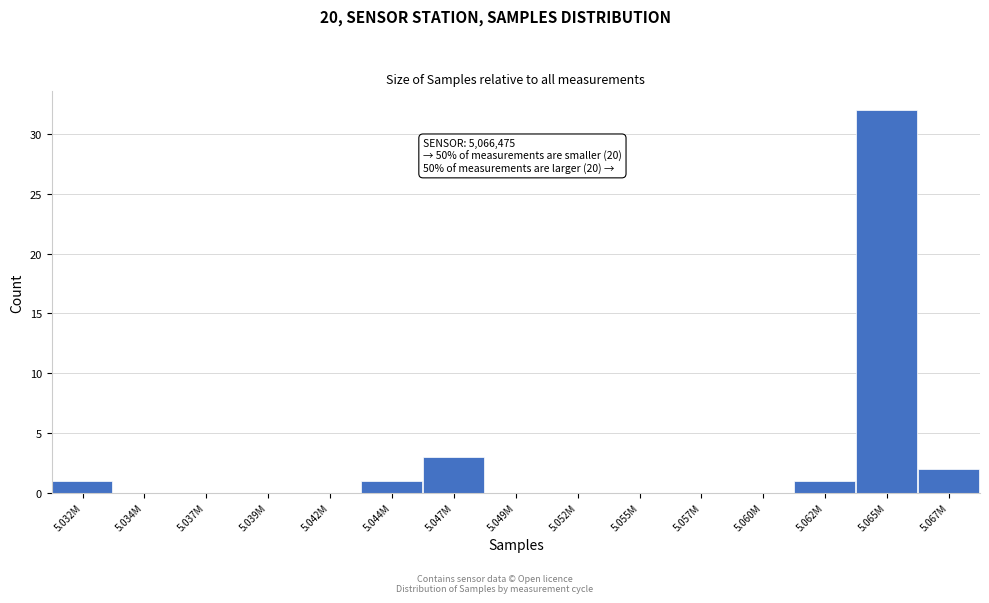

Reading left to right, list all the values displayed in this chart.

5.032M=1	5.034M=0	5.037M=0	5.039M=0	5.042M=0	5.044M=1	5.047M=3	5.049M=0	5.052M=0	5.055M=0	5.057M=0	5.060M=0	5.062M=1	5.065M=32	5.067M=2